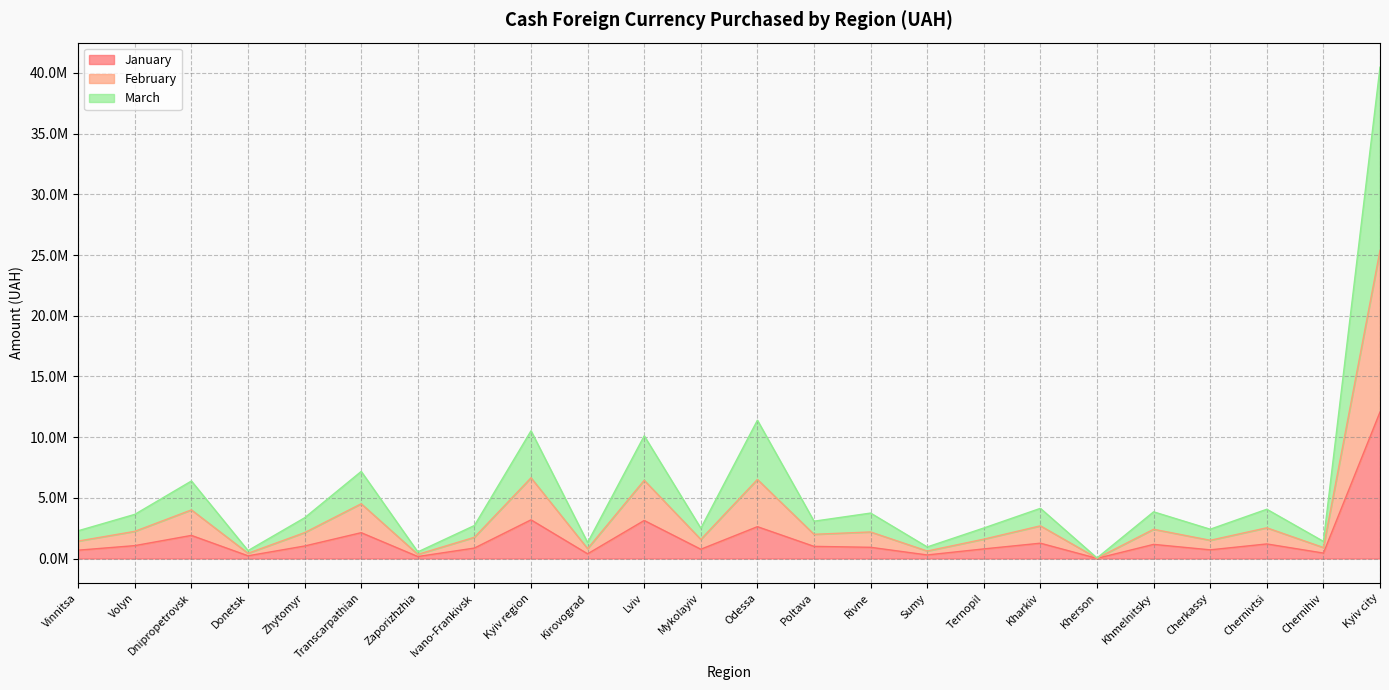

Rank the series at Sumy from highest to lowest value.

February, March, January